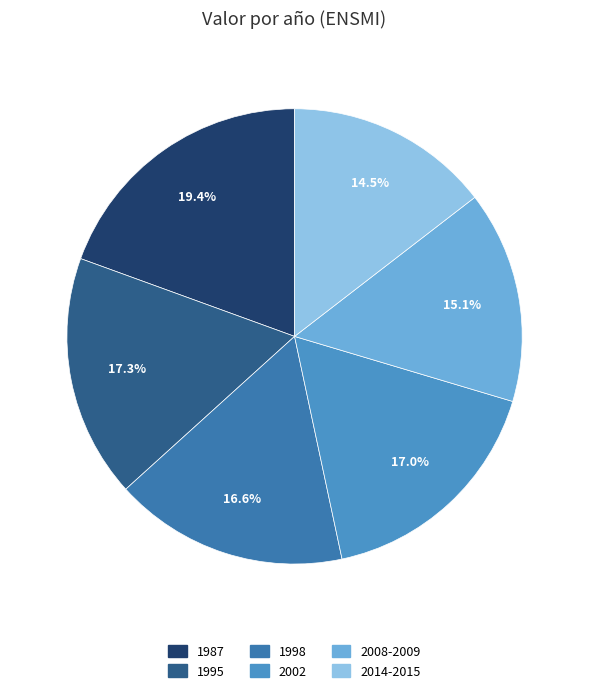

Approximately how many times larger is the value at 1987 compared to 2008-2009?

1.3